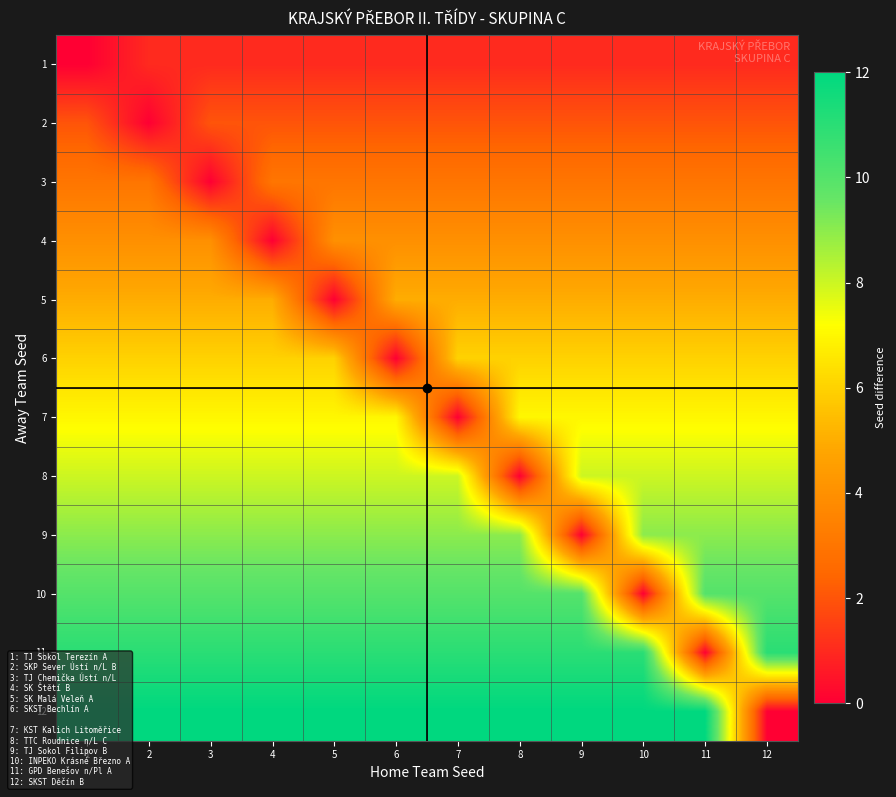

Which has a higher value, 8 or 4?

8